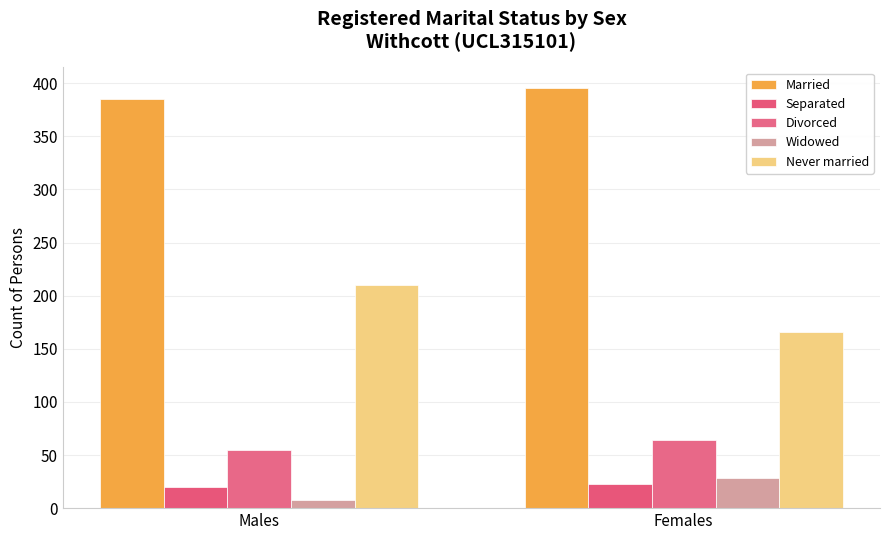

Count the number of data series in this chart.

5